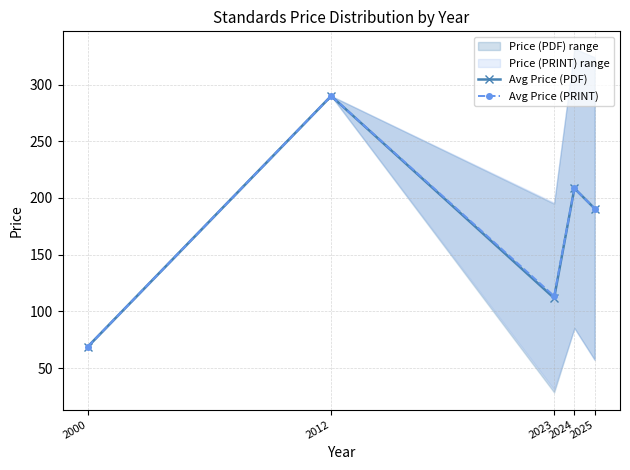

The value of Avg Price (PDF) at 2000 is 48.0. True or false?

False